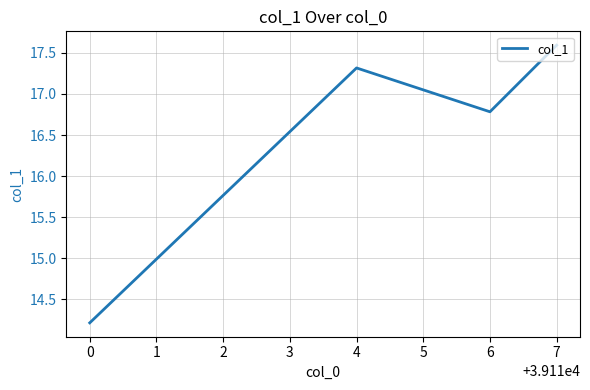

At which category does the chart reach its peak across all series?

7